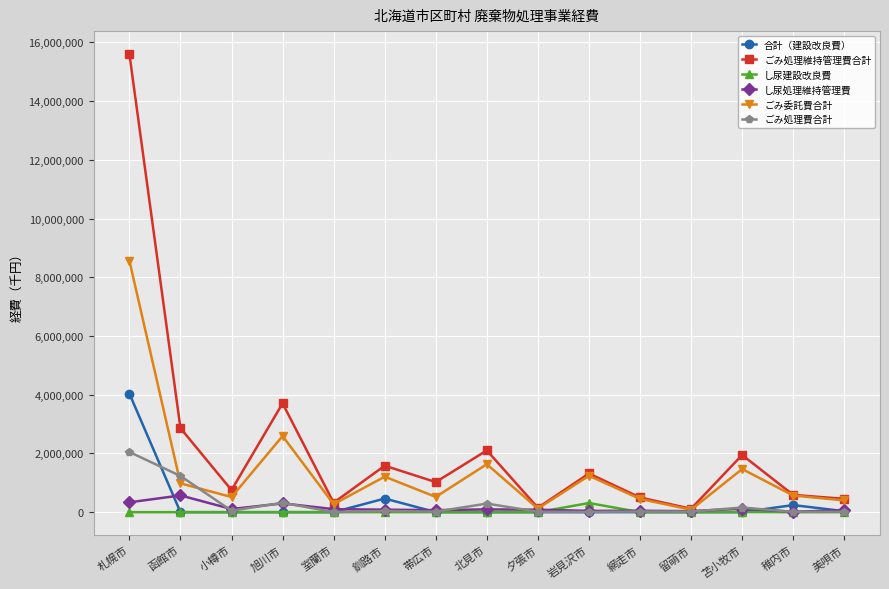

What is the spread (max minus min) of values at 北見市?

2102823